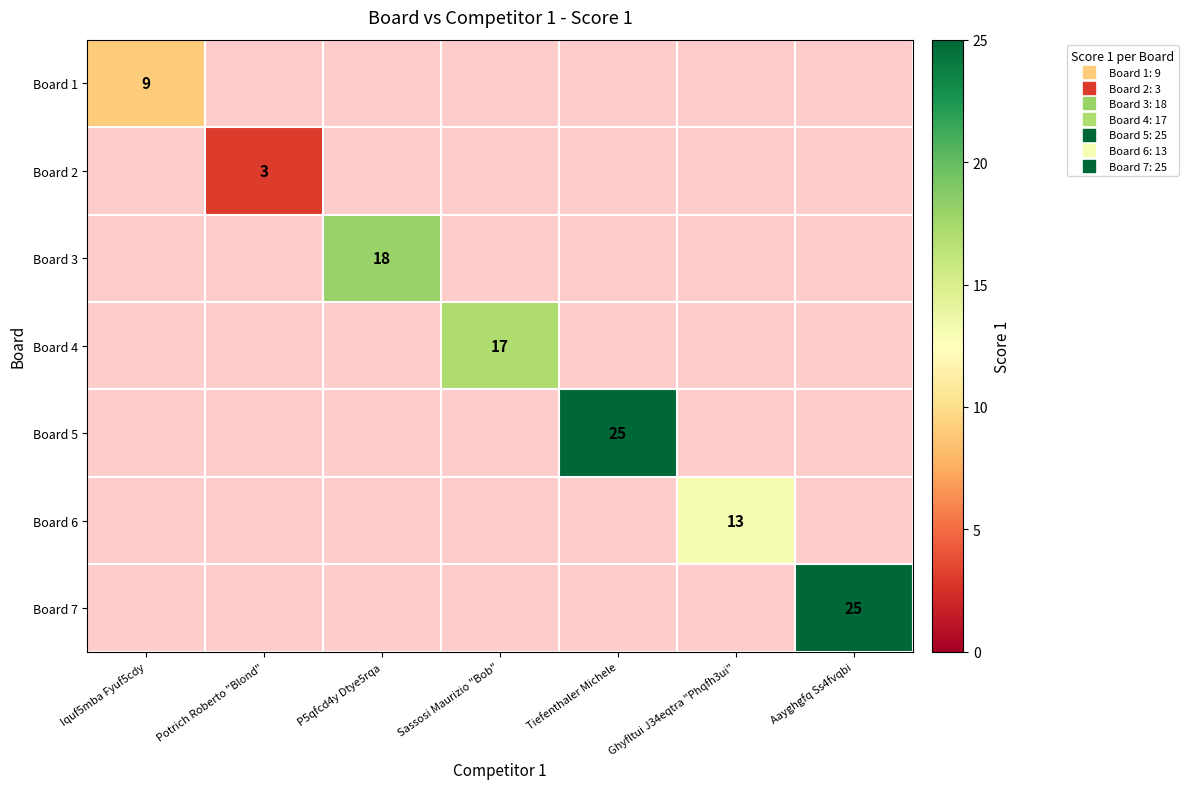

Which has a higher value, Ghyfltui J34eqtra "Phqfh3ui" or Aayghgfq Ss4fvqbi?

Aayghgfq Ss4fvqbi